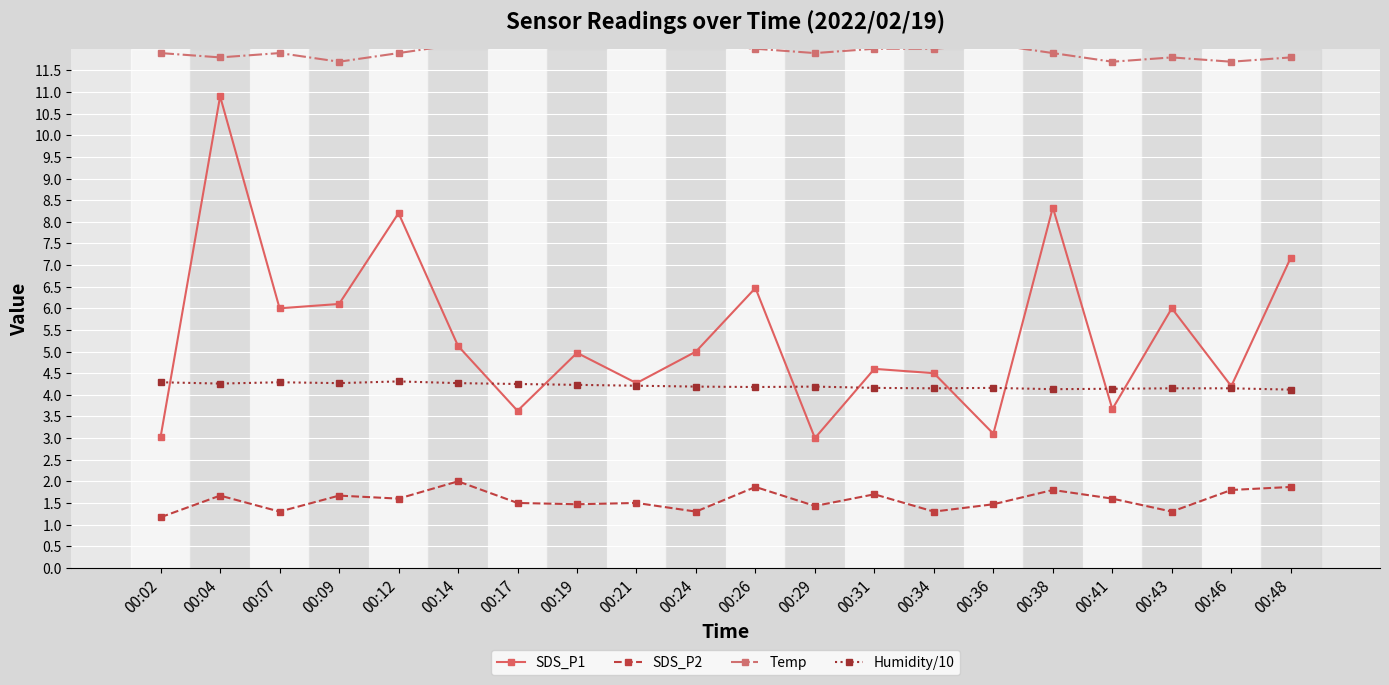

What is the smallest value displayed?

1.2